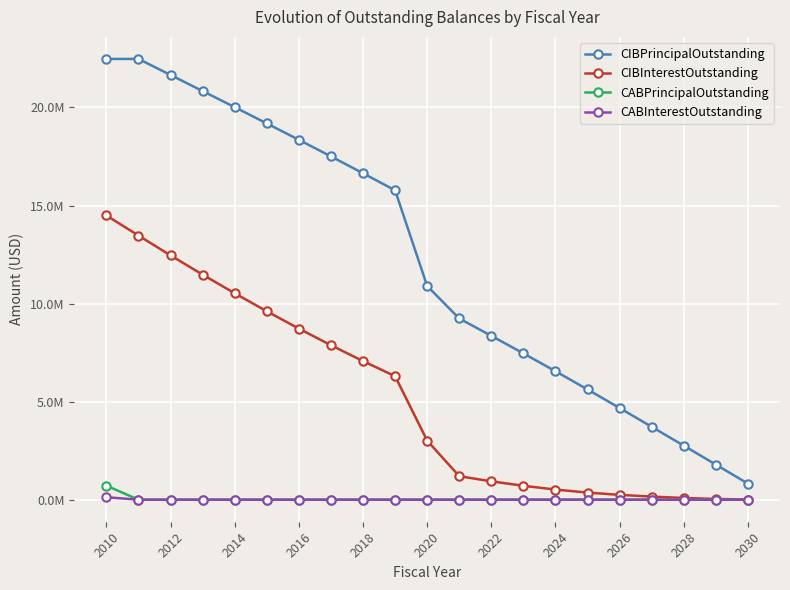

At which category is the sum across all series the highest?

2010